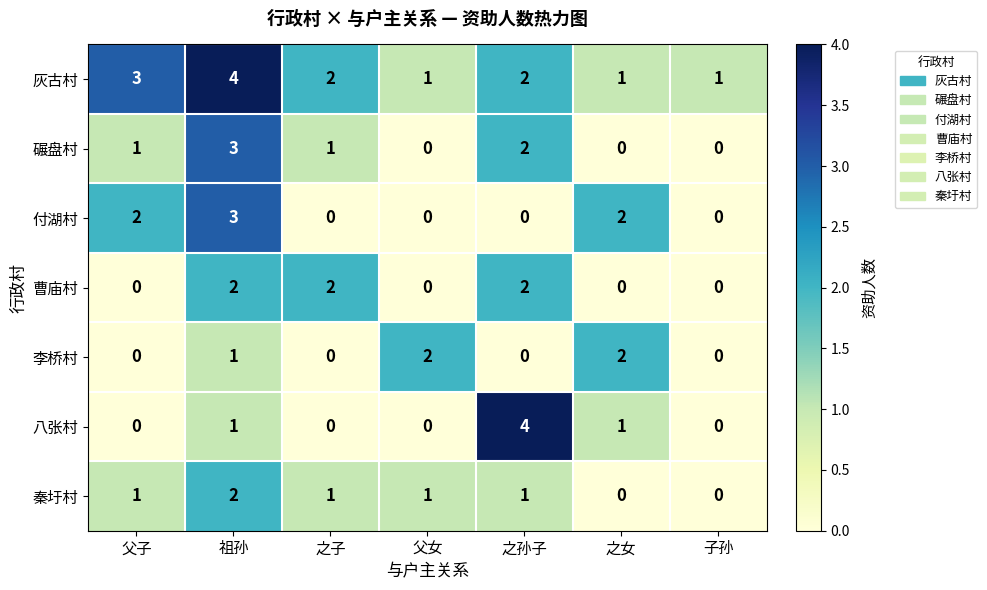

Count the 碾盘村 values in the range 0 to 2.

6